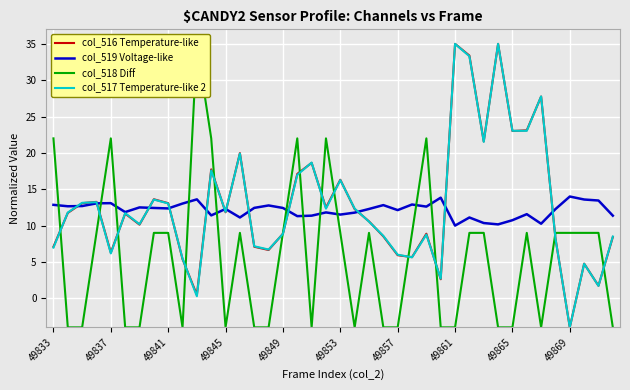

At how many categories does at least one series exceed 28?

4